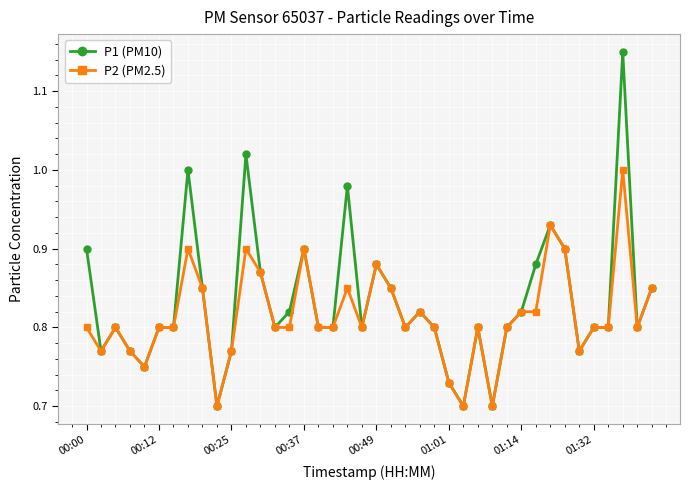

True or false: P2 (PM2.5) has more than 1 interior local peaks.

True